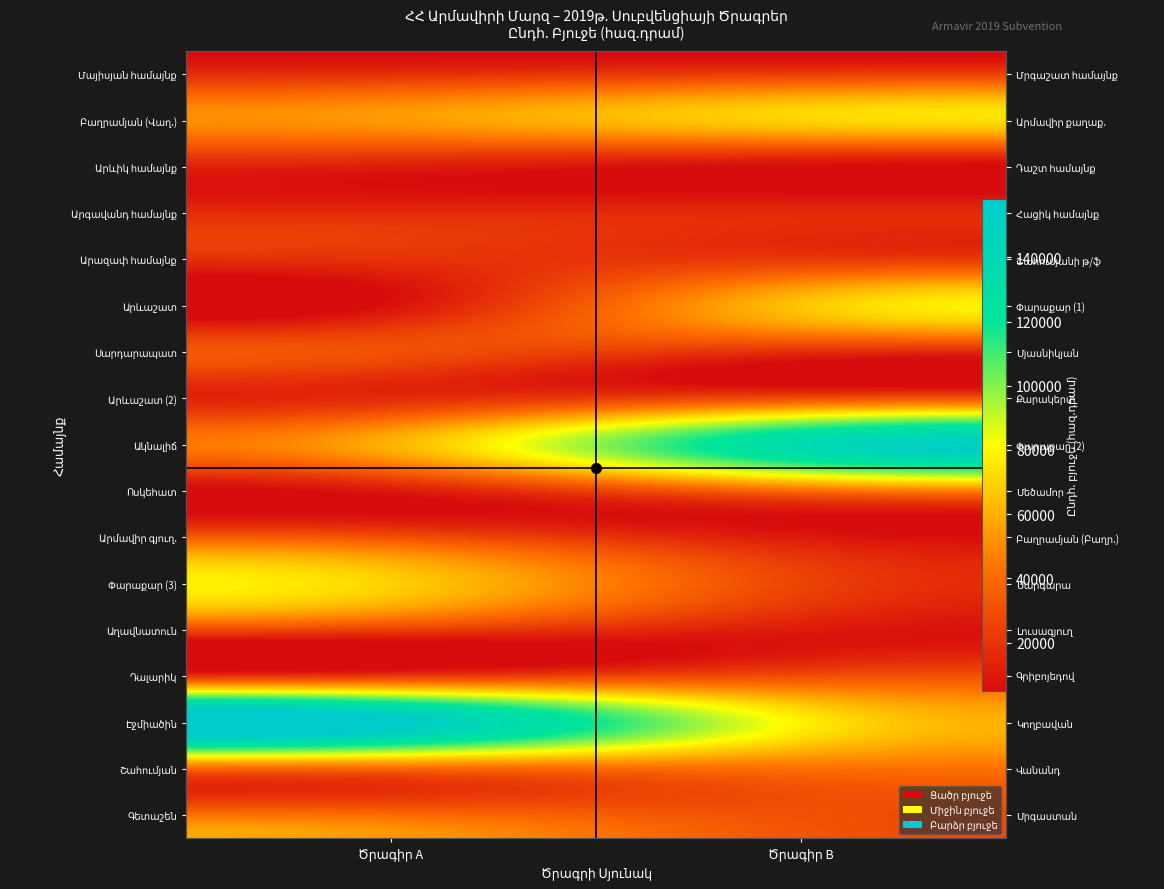

At which label does Արգավանդ համայնք first exceed 16260?

Ծրագիր A